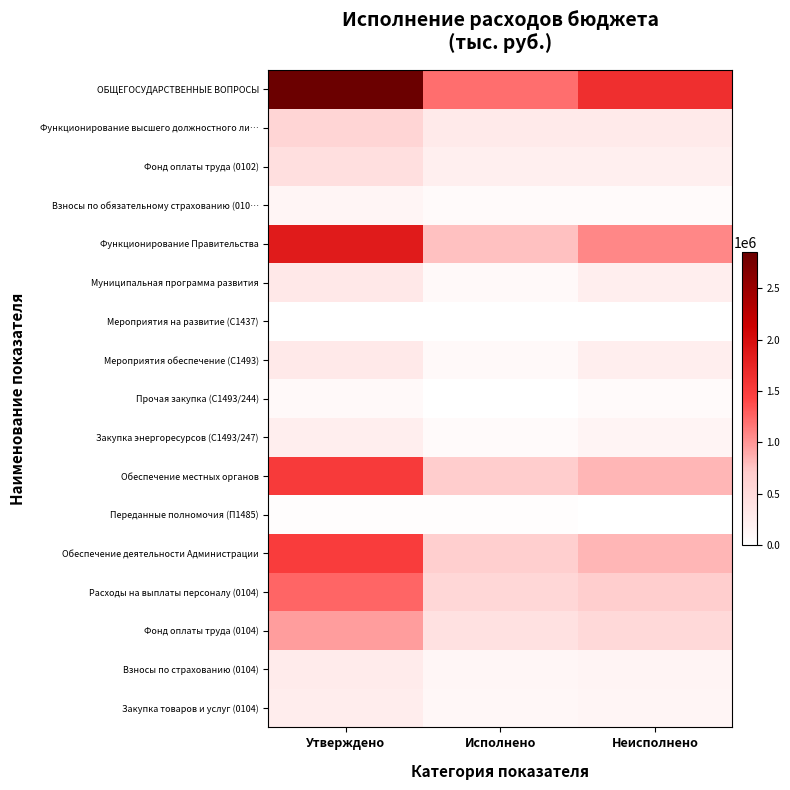

Which label corresponds to the largest value in the chart?

Утверждено